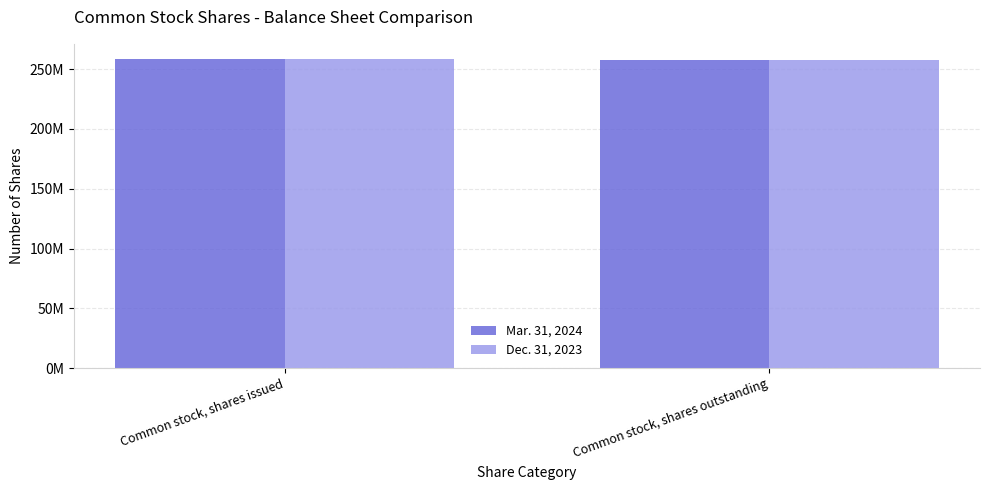

Between Common stock, shares issued and Common stock, shares outstanding, which series saw the biggest shift?

Mar. 31, 2024